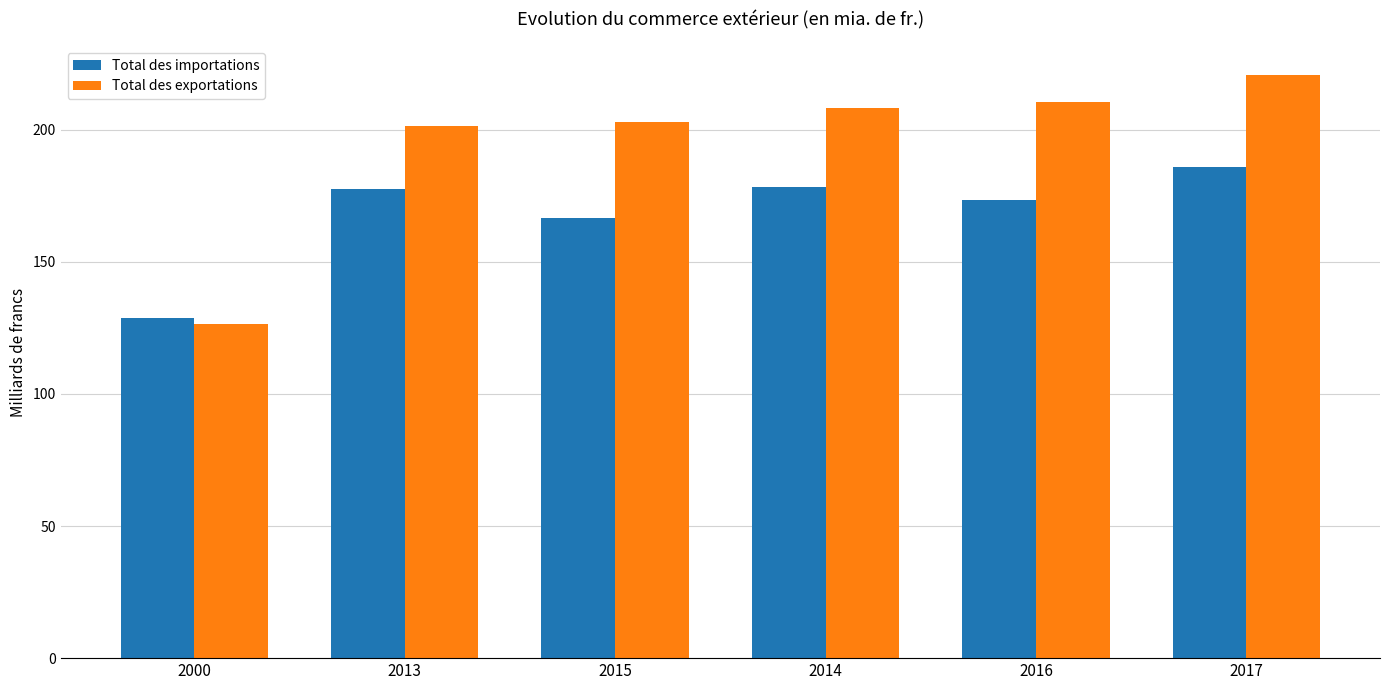

List the series in order of their peak value, highest first.

Total des exportations, Total des importations